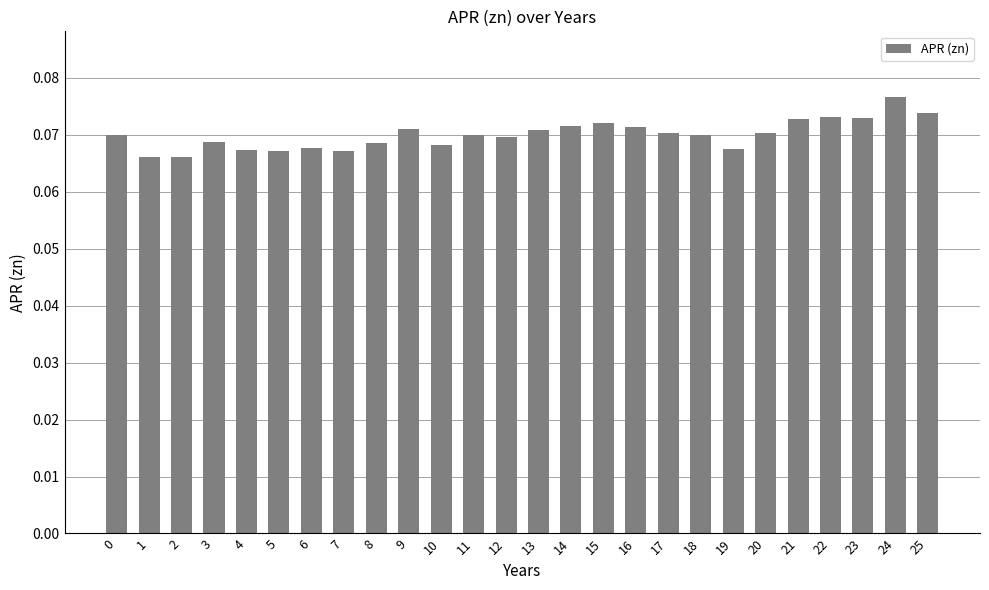

What is the sum of all values?

1.8